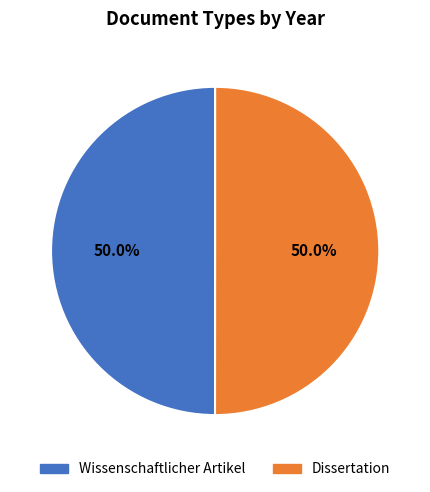

The Wissenschaftlicher Artikel slice represents 62% of the pie. True or false?

False